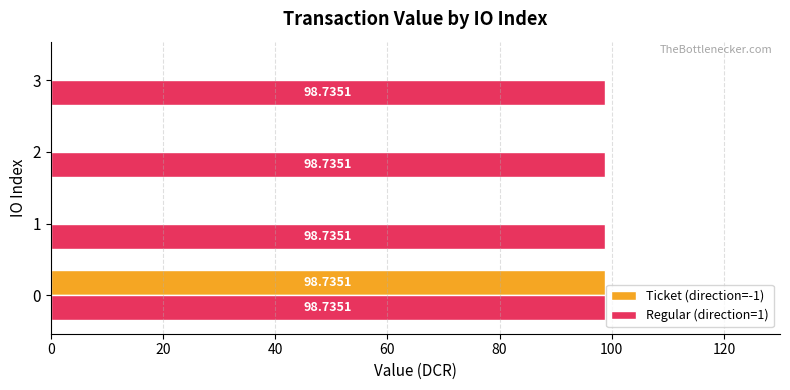

What is the total value across all series at 1?

98.7